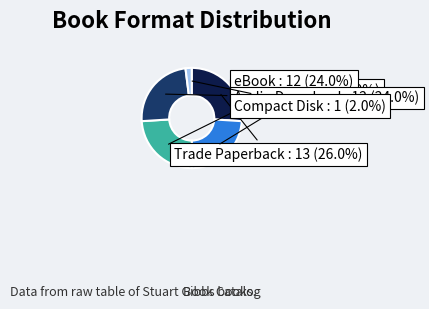

To the nearest percent, what portion does Hardcover represent?

24%